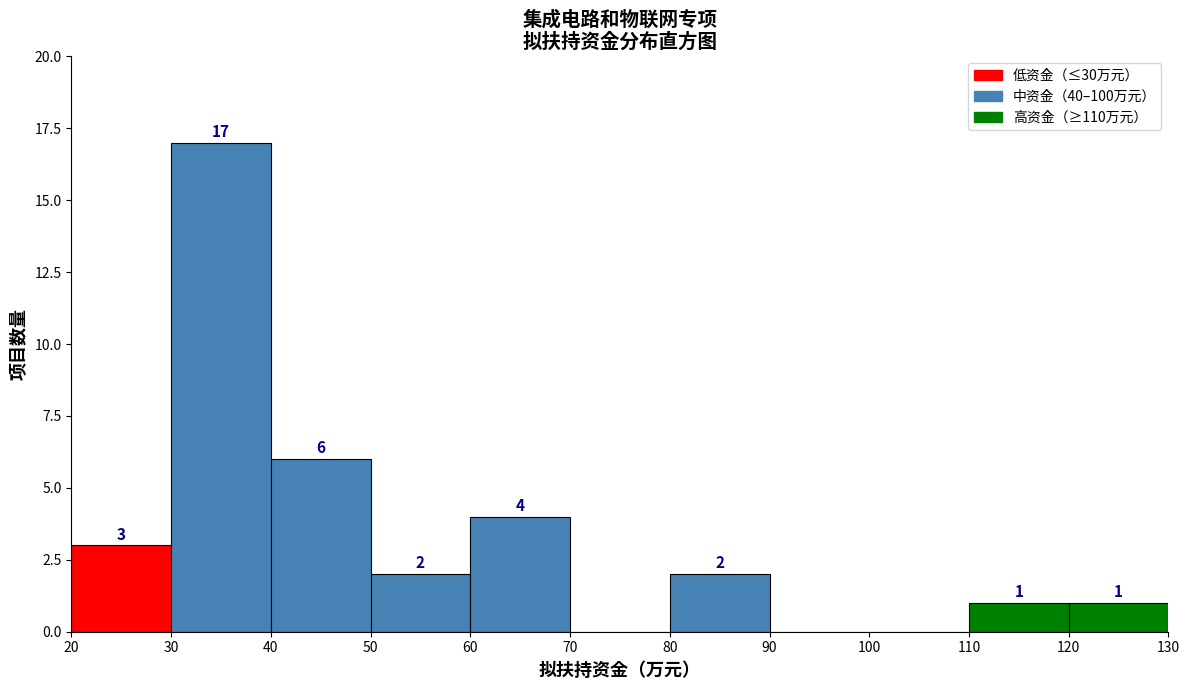

Over which range of the x-axis is the bar tallest?

30 to 40